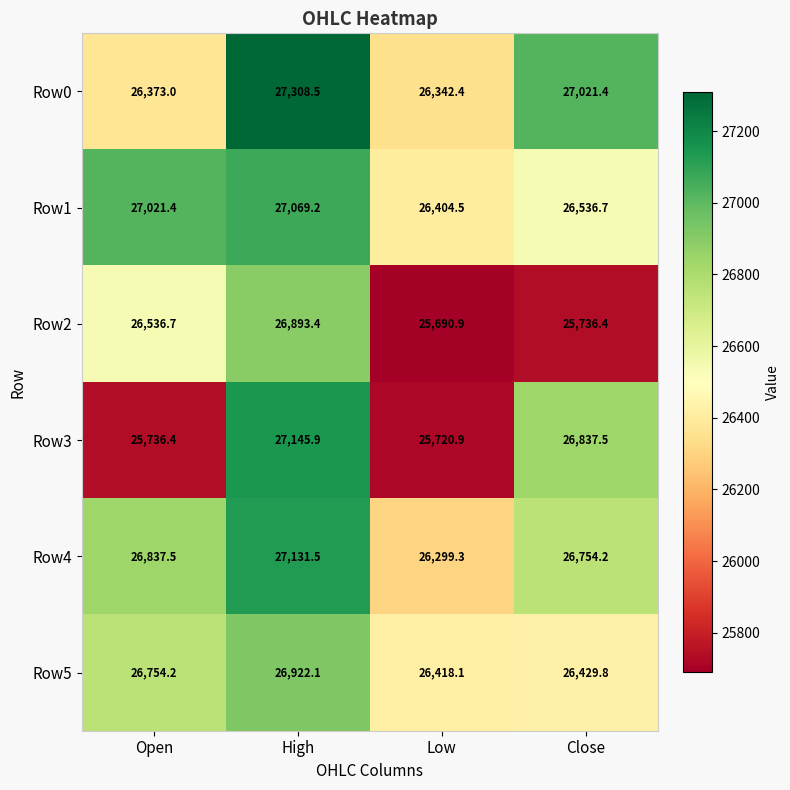

Where does the Row0 series first go above 27021?

High